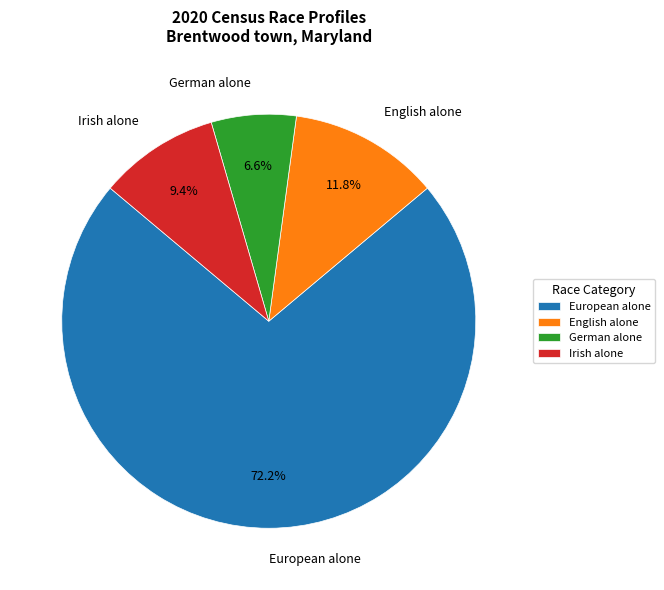

To the nearest percent, what is the difference between the largest and smallest slice percentages?

66%